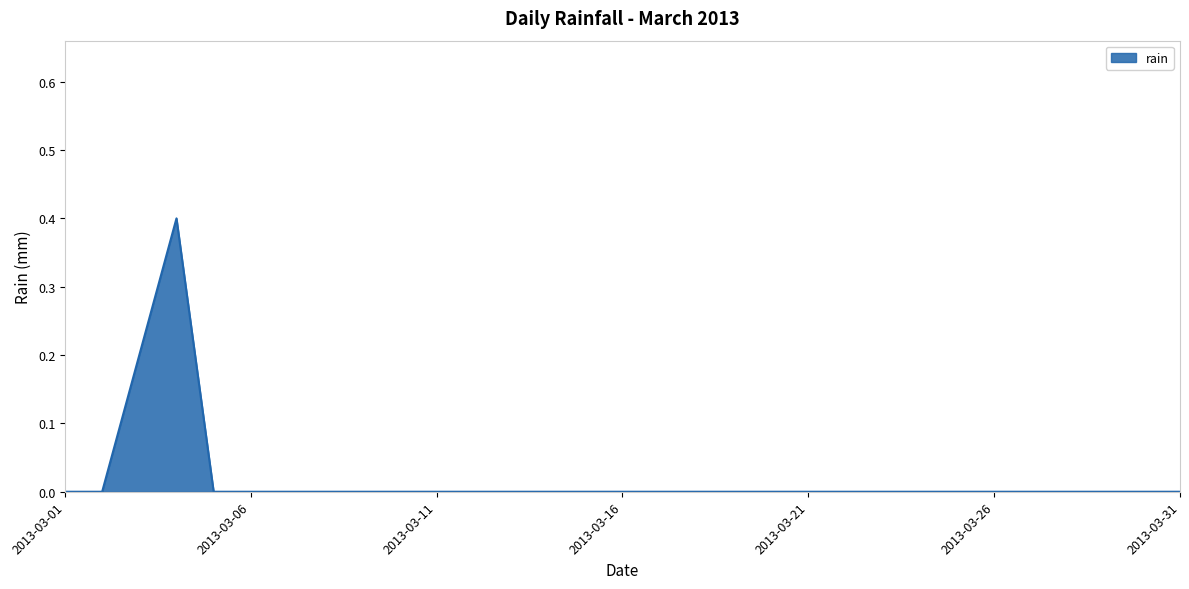

What is the difference between the maximum and minimum values?

0.4